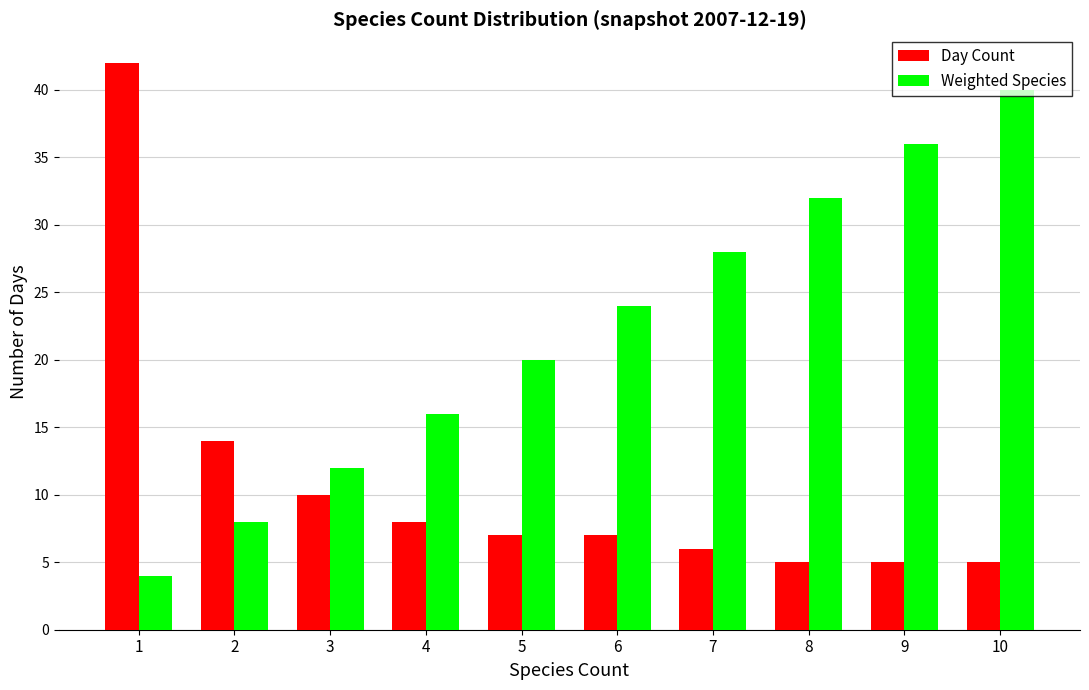

Which series has the widest spread of values?

Day Count